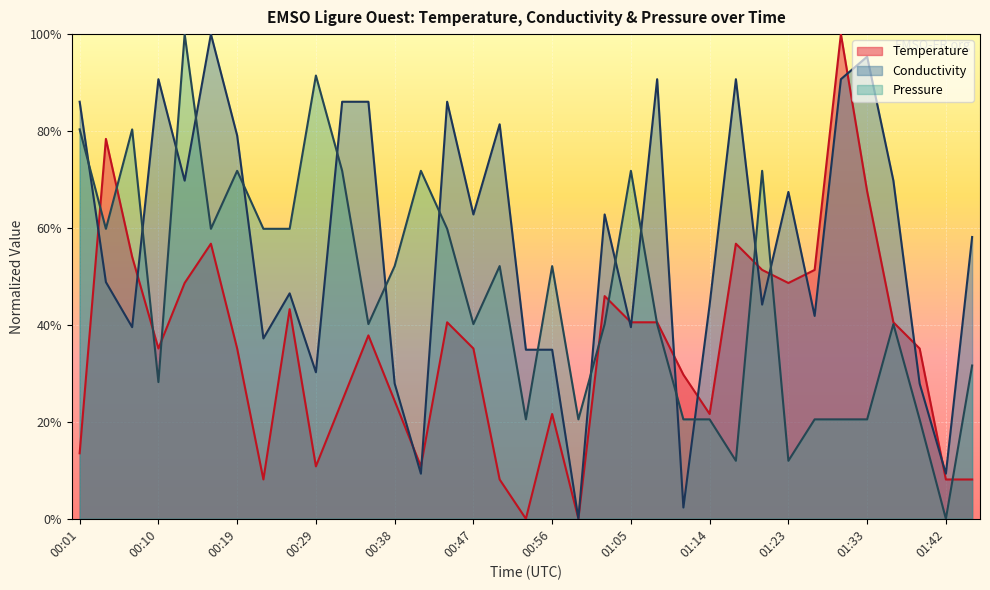

Is it true that Conductivity equals 0.4 at 00:16?

False